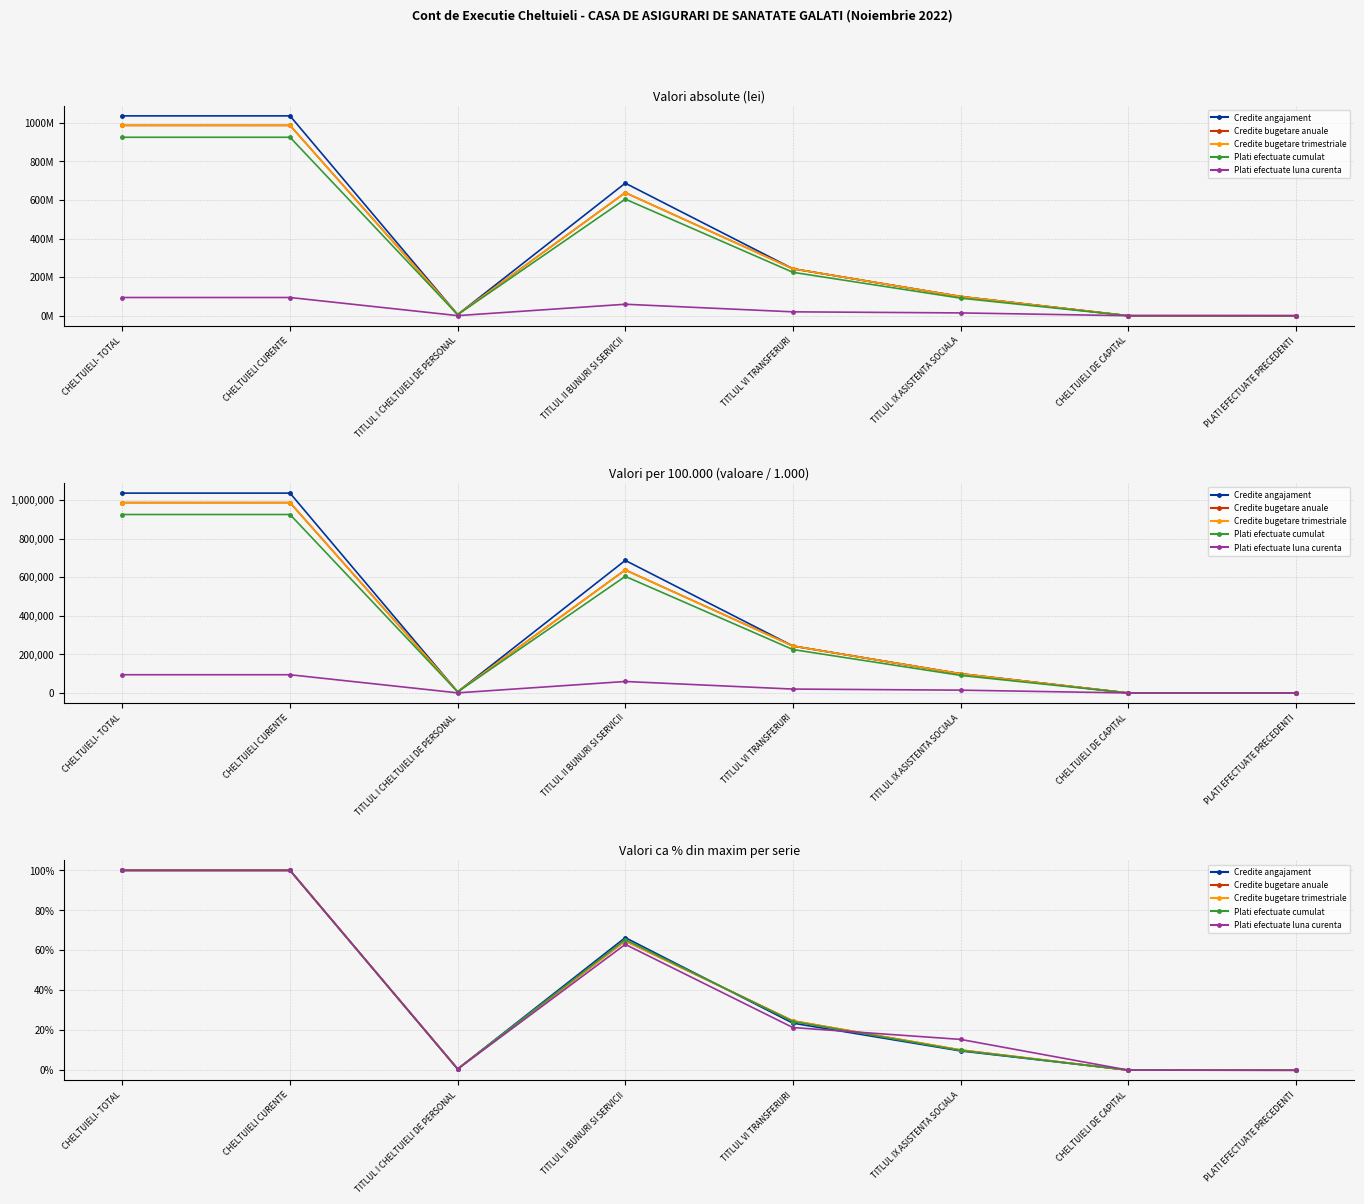

What is the label of the 4th point from the right?

TITLUL VI TRANSFERURI